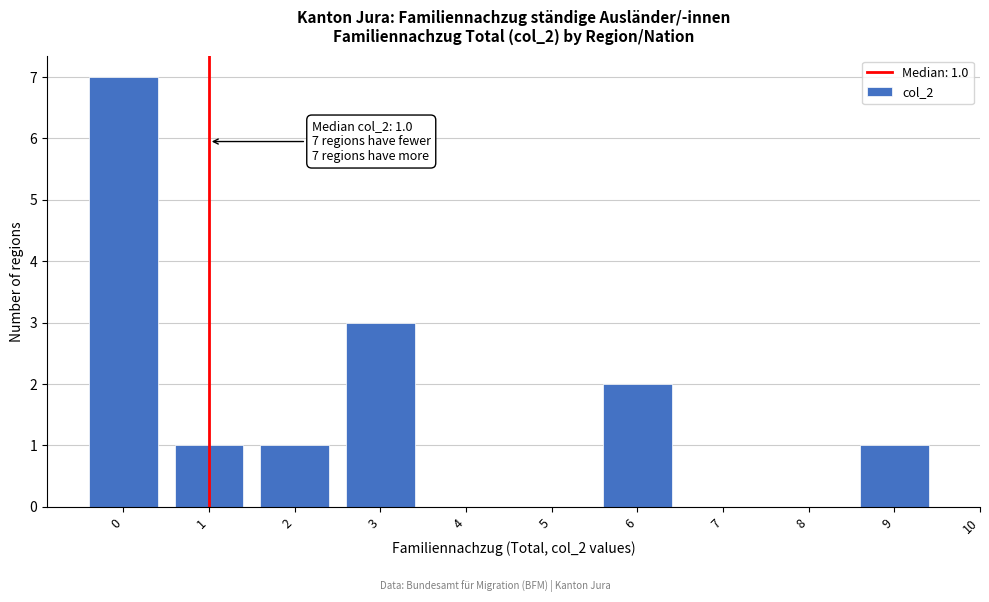

Reading right to left, extract all data points from this chart.

9=1	8=0	7=0	6=2	5=0	4=0	3=3	2=1	1=1	0=7